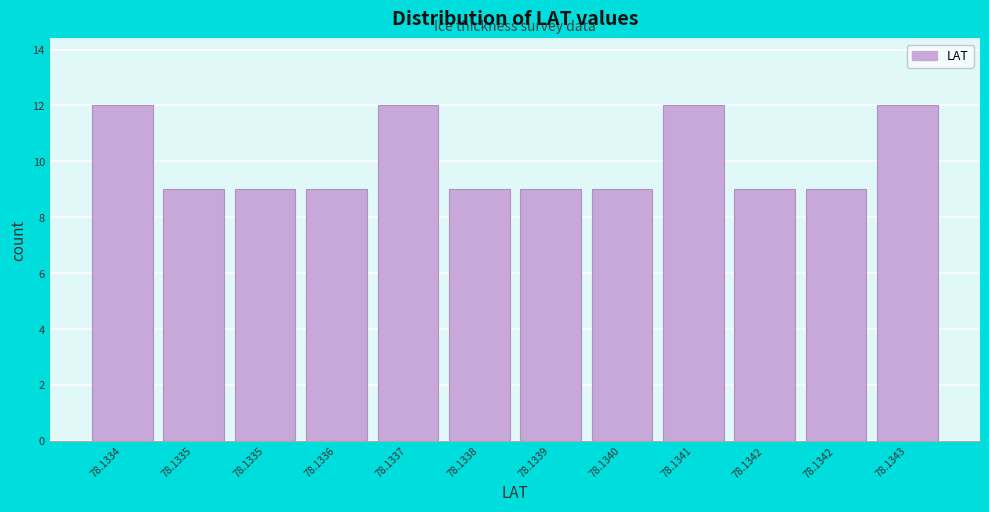

Does the chart contain any negative values?

No